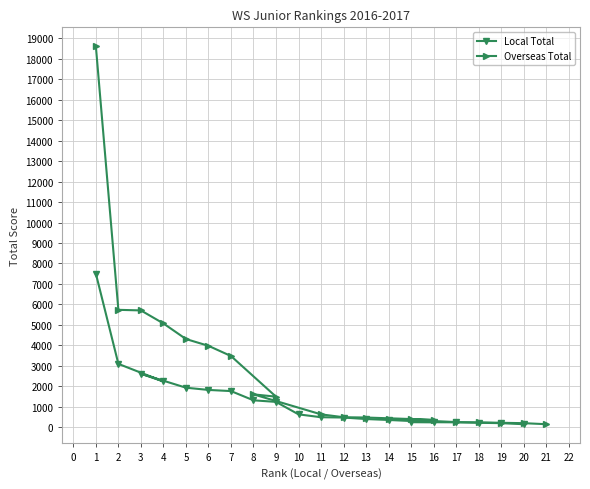

What is the maximum value for Overseas Total?

18609